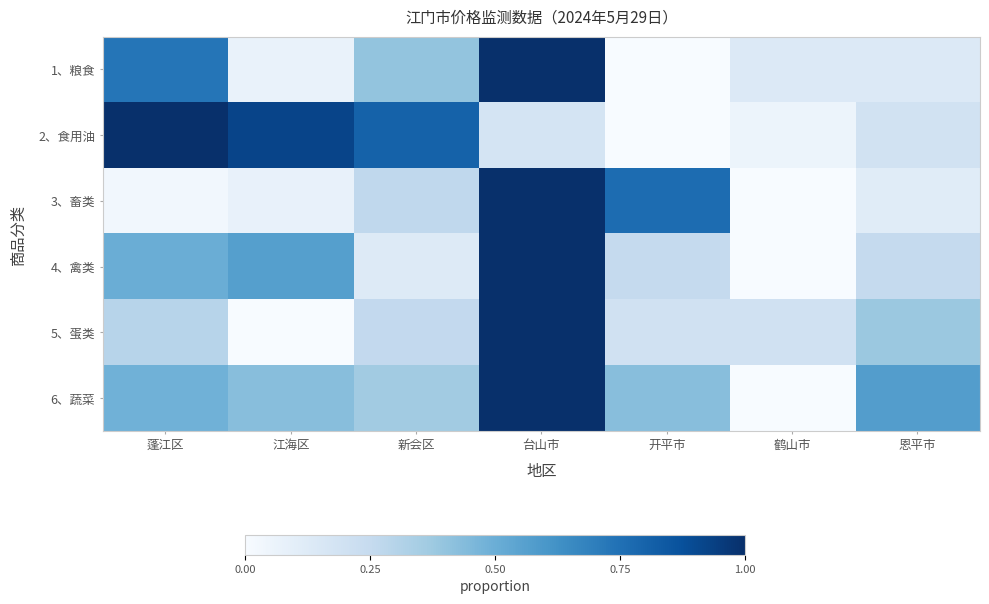

Reading left to right, list all the values displayed in this chart.

1、粮食: 蓬江区=0.7	江海区=0.1	新会区=0.4	台山市=1.0	开平市=0.0	鹤山市=0.1	恩平市=0.1
2、食用油: 蓬江区=1.0	江海区=0.9	新会区=0.8	台山市=0.2	开平市=0.0	鹤山市=0.1	恩平市=0.2
3、畜类: 蓬江区=0.0	江海区=0.1	新会区=0.3	台山市=1.0	开平市=0.8	鹤山市=0.0	恩平市=0.1
4、禽类: 蓬江区=0.5	江海区=0.6	新会区=0.1	台山市=1.0	开平市=0.2	鹤山市=0.0	恩平市=0.2
5、蛋类: 蓬江区=0.3	江海区=0.0	新会区=0.3	台山市=1.0	开平市=0.2	鹤山市=0.2	恩平市=0.4
6、蔬菜: 蓬江区=0.5	江海区=0.4	新会区=0.4	台山市=1.0	开平市=0.4	鹤山市=0.0	恩平市=0.6